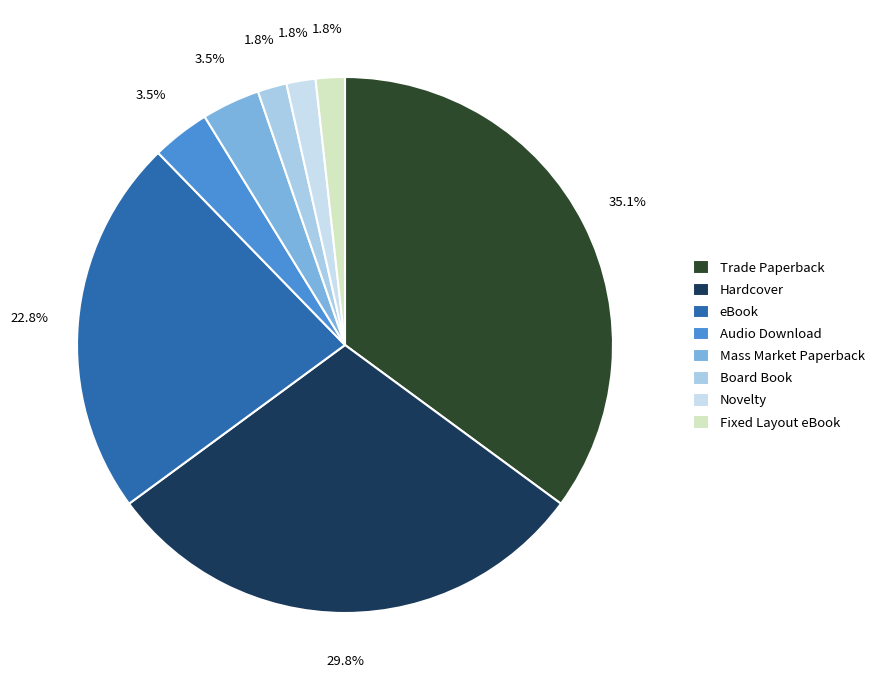

What percentage is NOT represented by Novelty?

98.2%